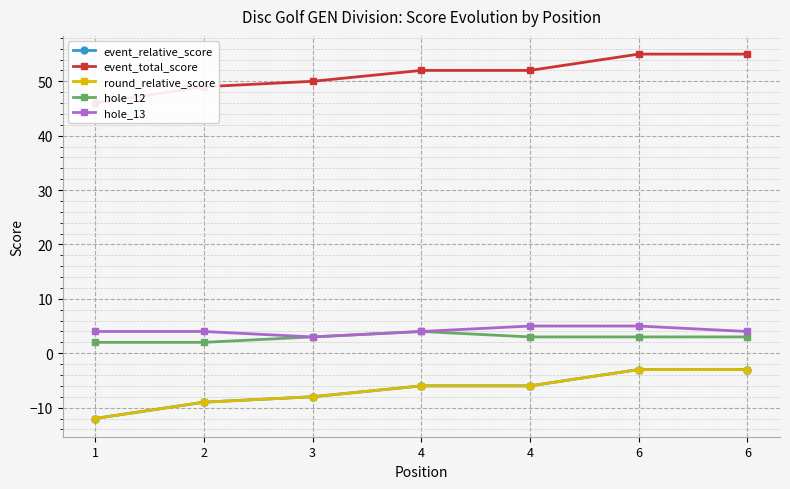

Rank the series by their maximum value, from highest to lowest.

event_total_score, hole_13, hole_12, event_relative_score, round_relative_score